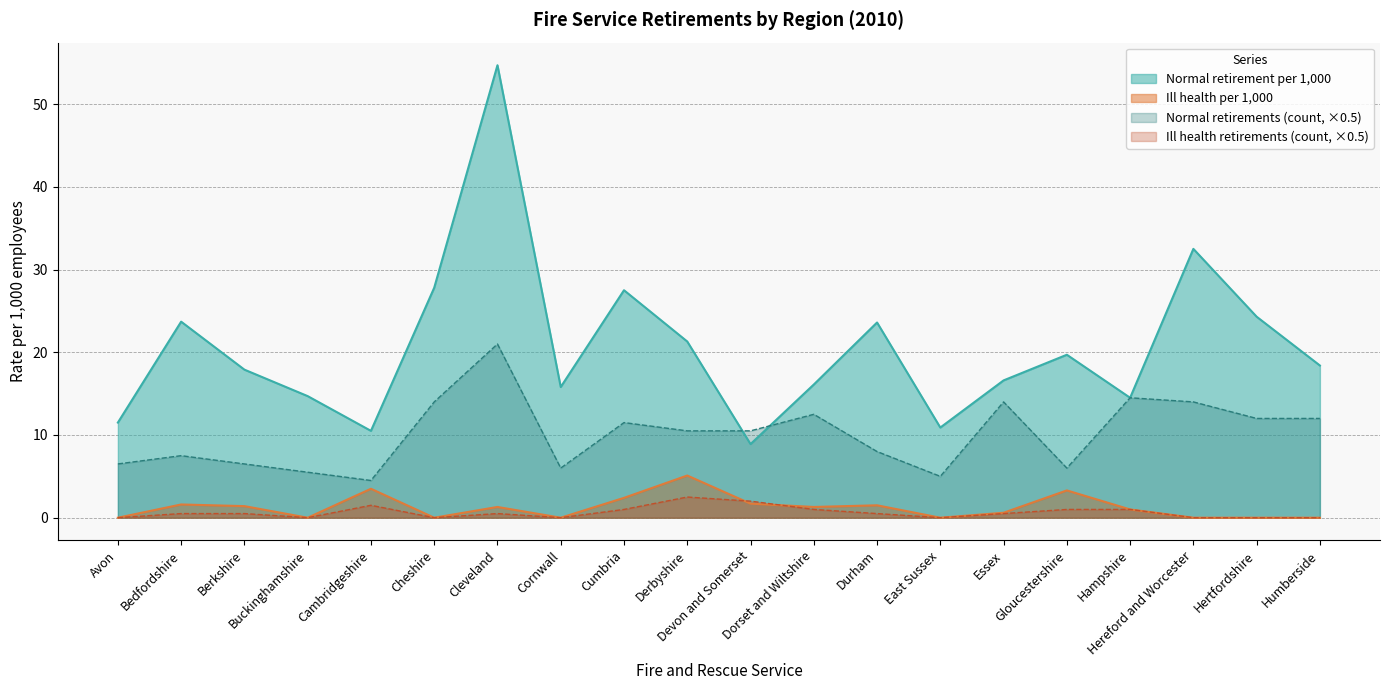

True or false: Normal retirement per 1000 has more than 2 interior local peaks.

True